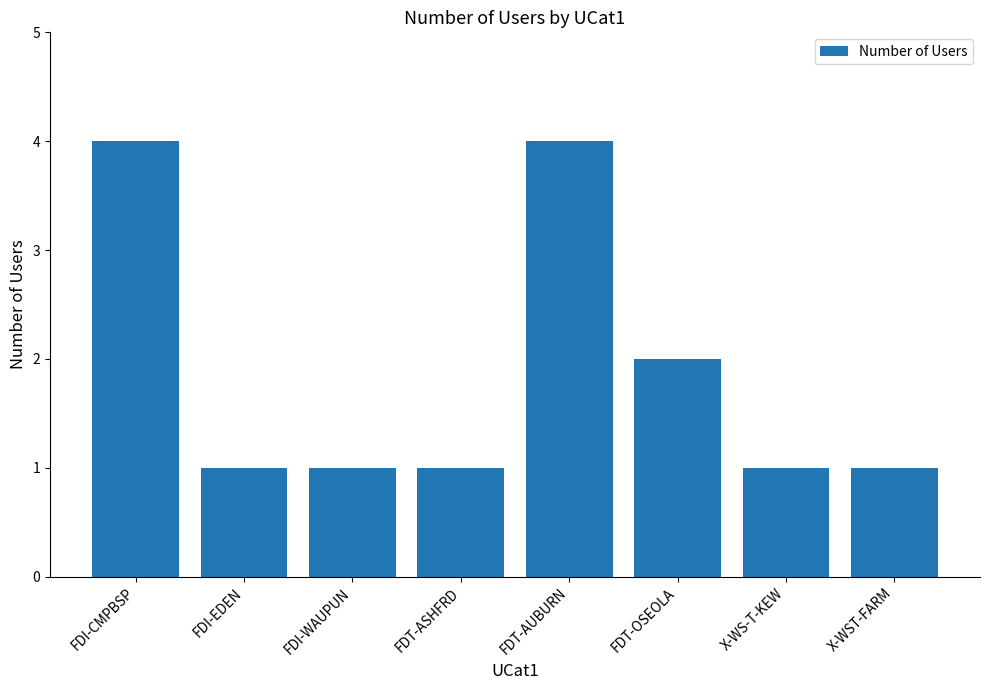

Where is the data nearest to the value 2?

FDT-OSEOLA